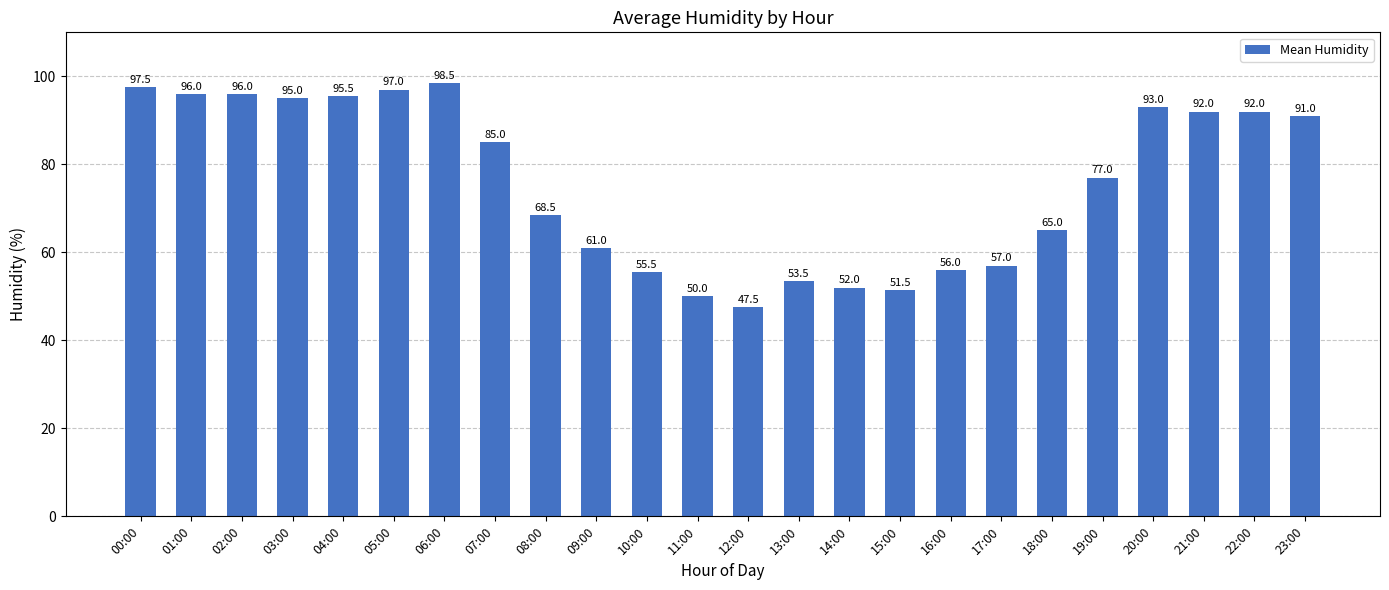

What is the sum of all values?

1823.0